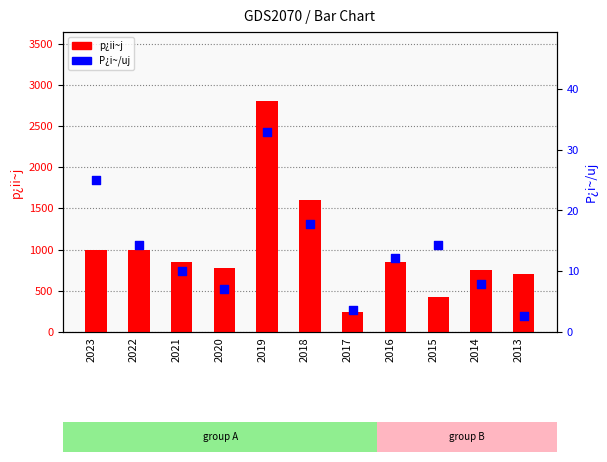

Which series has the largest Y range (max minus min)?

p¿ii~j